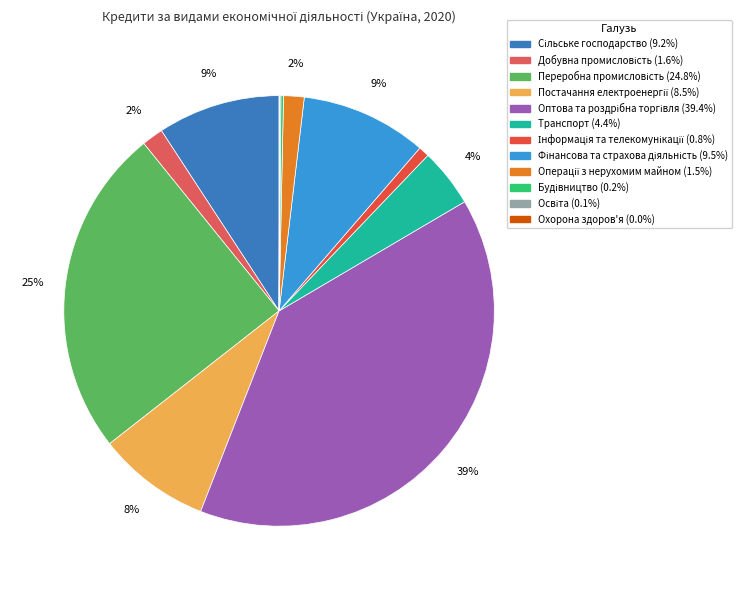

The Будівництво slice represents 0% of the pie. True or false?

True